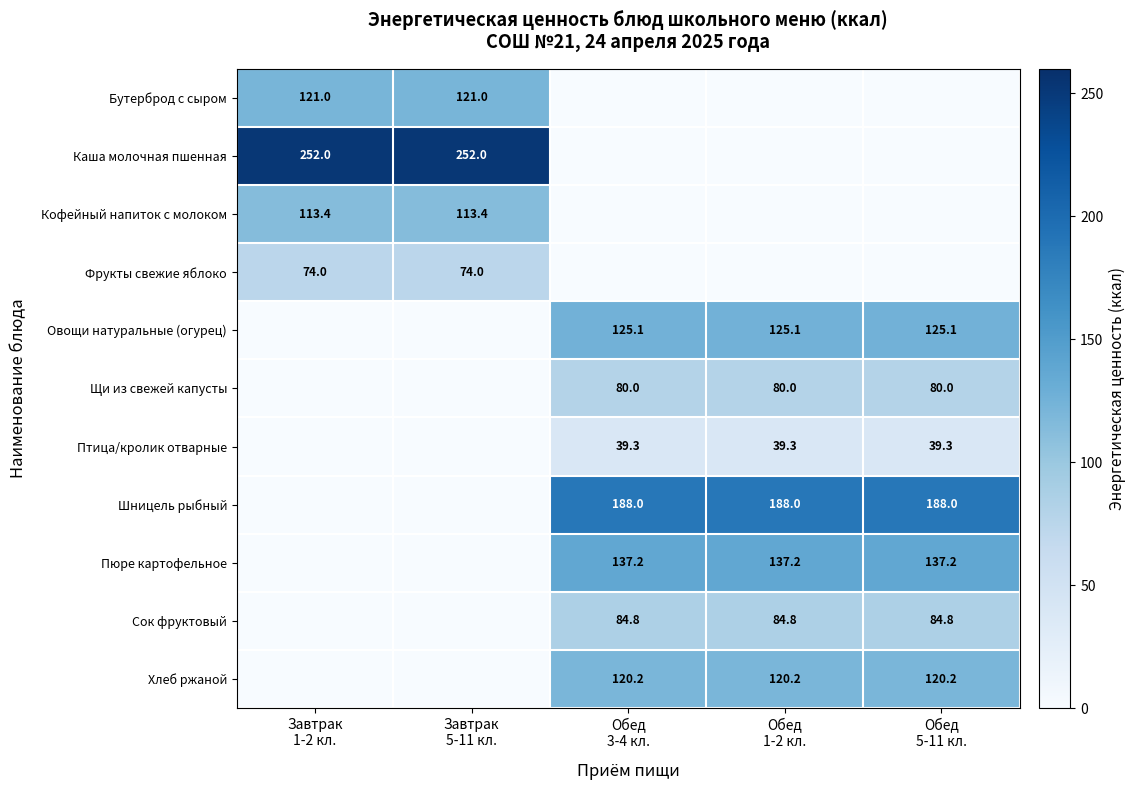

At which category is the sum across all series the highest?

Обед
3-4 кл.